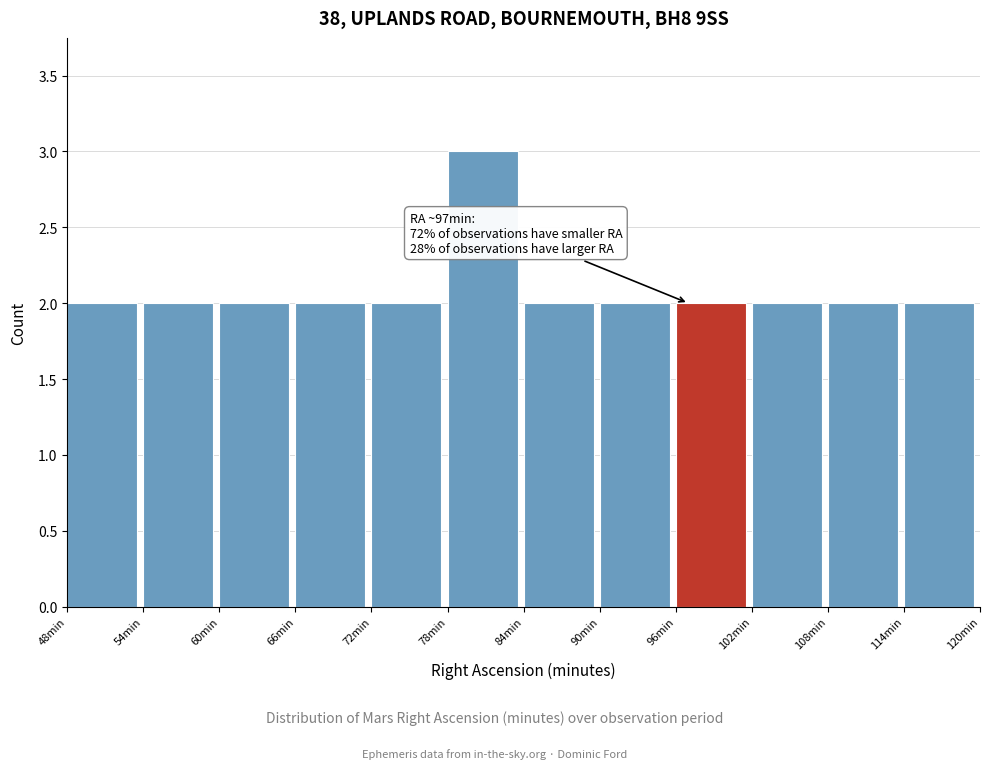

Over which range of the x-axis is the bar tallest?

78 to 84